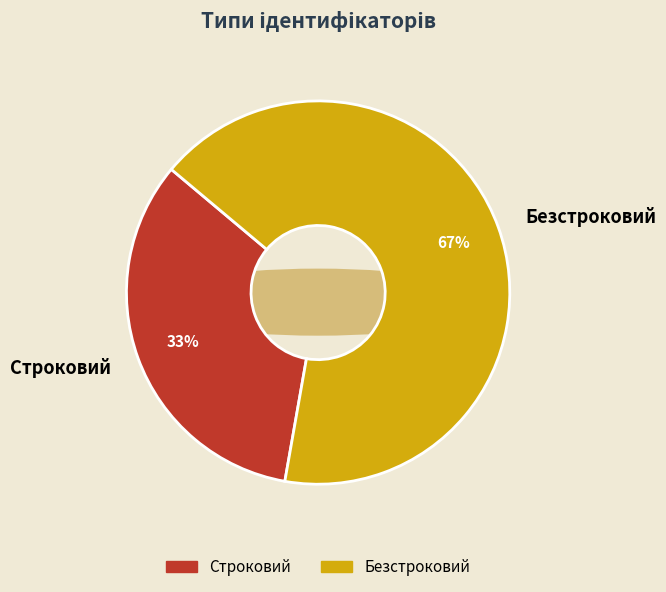

Is the sum of Строковий and Безстроковий greater than half?

Yes